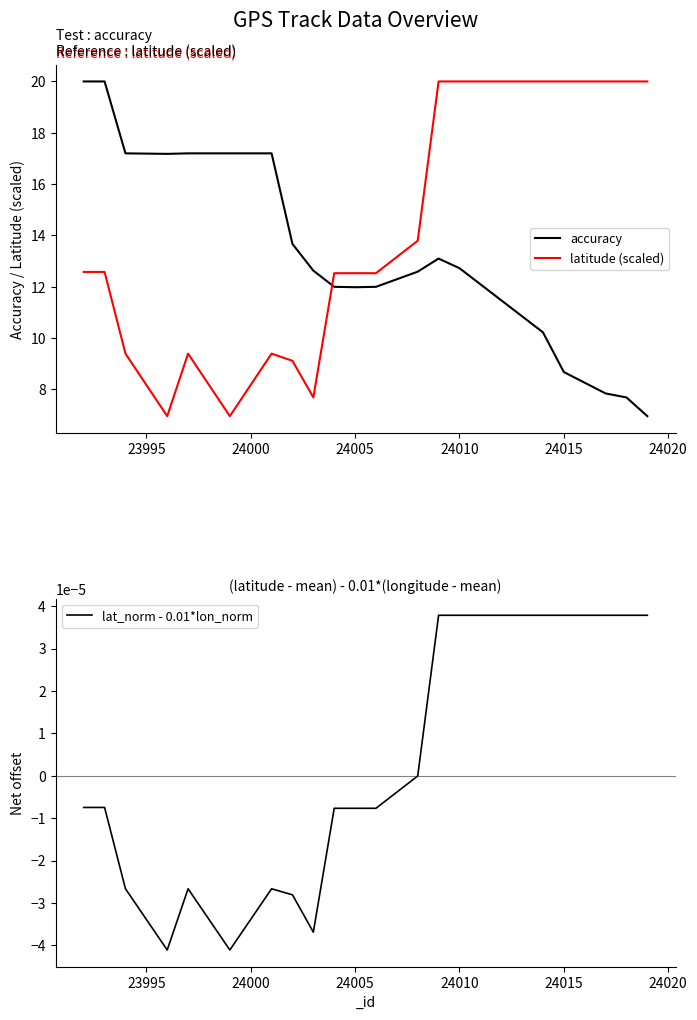

What is the greatest value displayed?

20.0